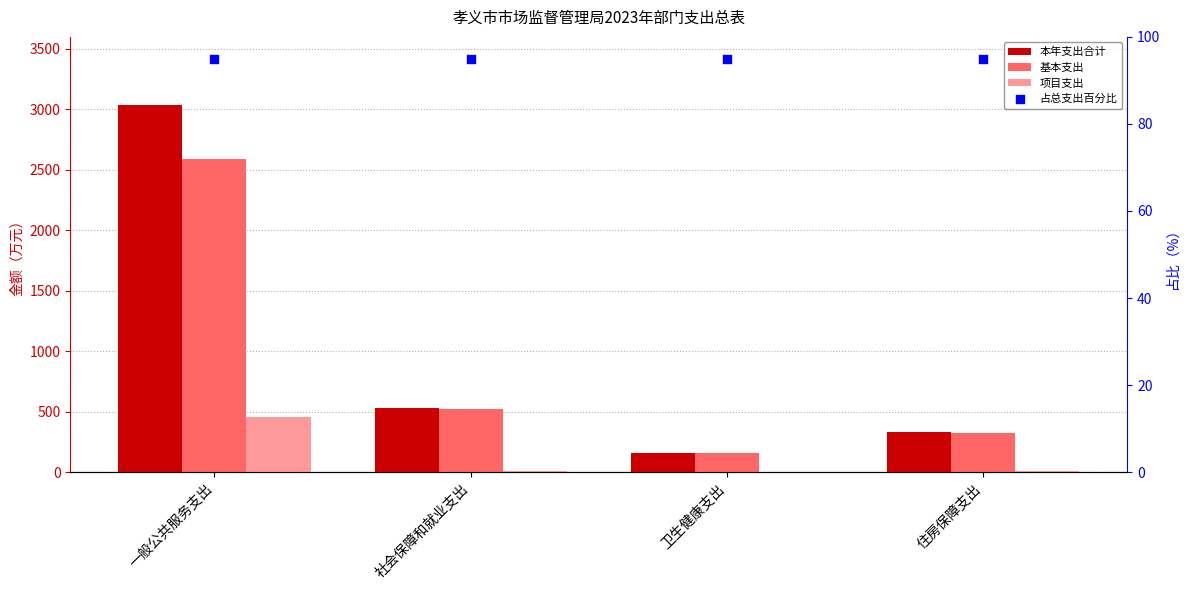

Which series has the largest Y range (max minus min)?

本年支出合计